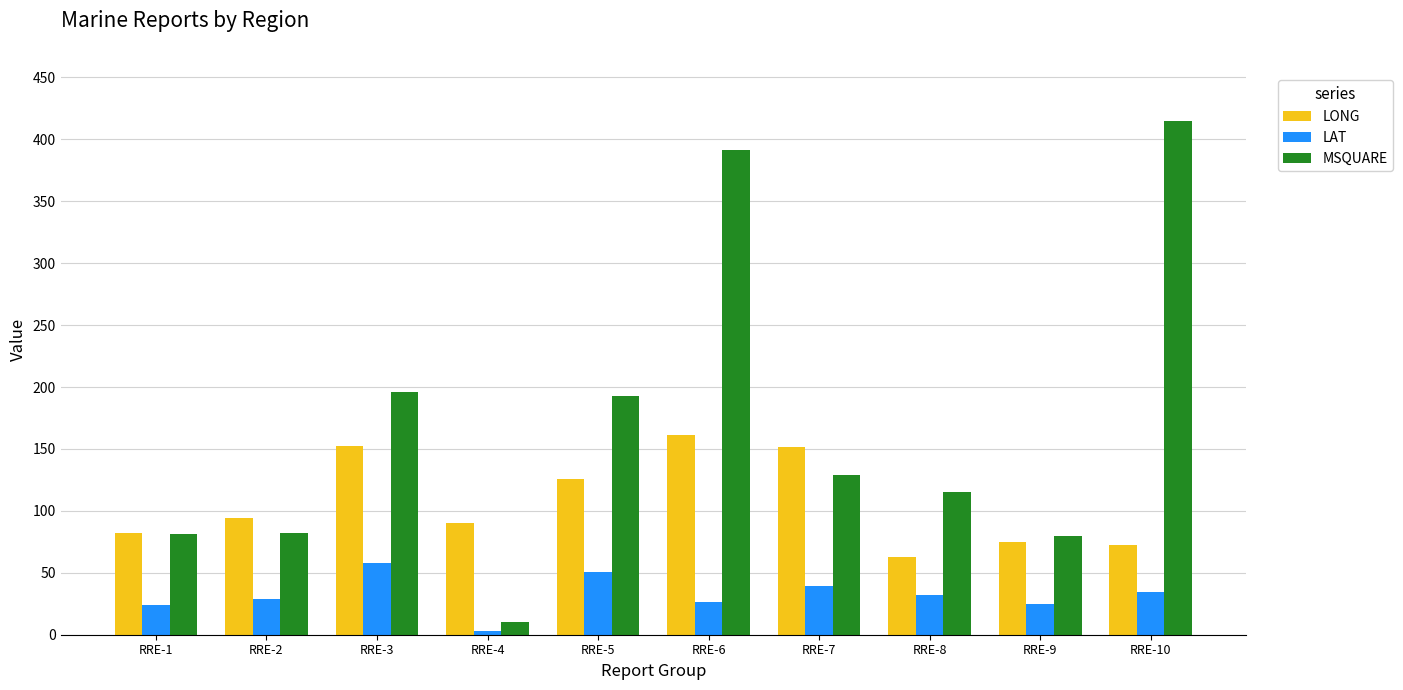

What are all the series names shown in the legend?

LONG, LAT, MSQUARE